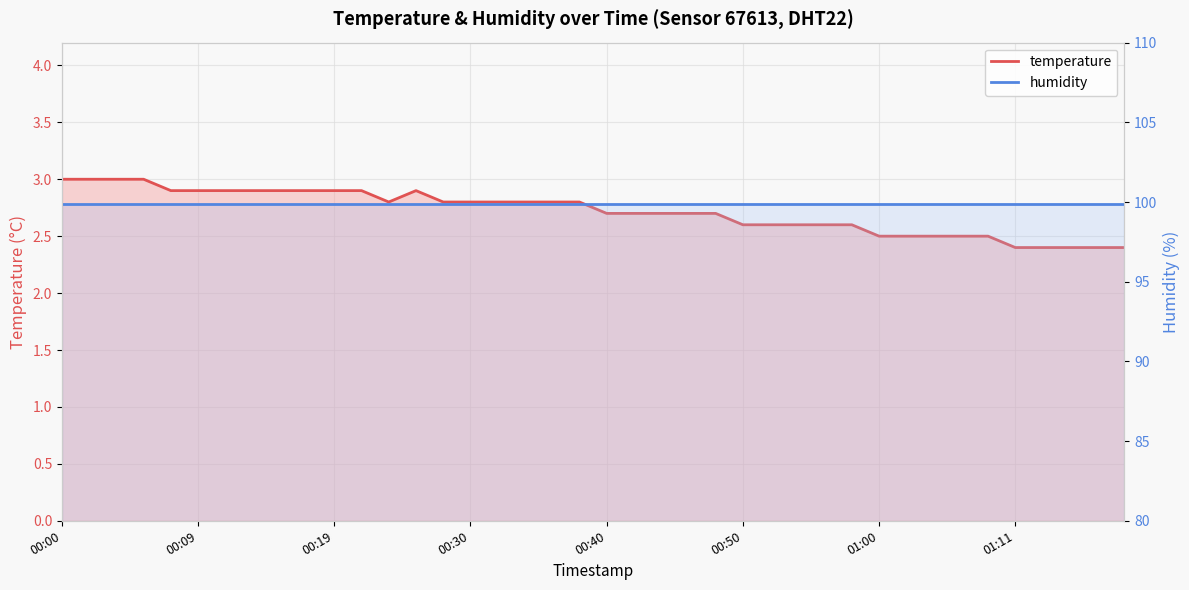

What is the label of the 8th point from the left?

01:11